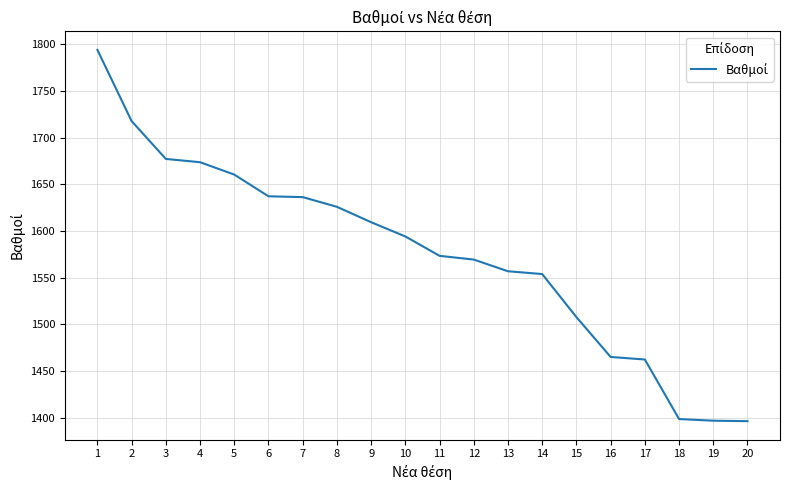

Is it true that the value at 2 is 1717.8?

True